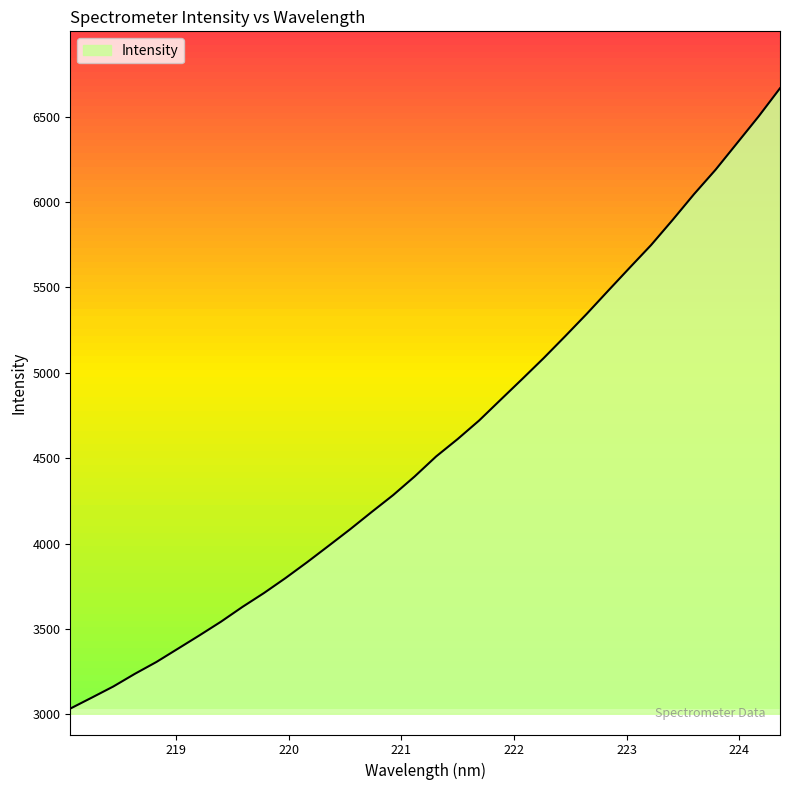

Reading right to left, list all the values displayed in this chart.

224.3616=6665.8	224.1709=6500.2	223.9802=6344.4	223.7895=6188.7	223.5987=6046.2	223.408=5894.8	223.2172=5748.0	223.0264=5614.8	222.8355=5480.2	222.6447=5344.4	222.4538=5213.8	222.263=5085.8	222.0721=4963.2	221.8812=4842.4	221.6902=4720.7	221.4993=4612.1	221.3083=4510.3	221.1174=4393.0	220.9264=4283.9	220.7354=4184.9	220.5444=4083.8	220.3533=3986.9	220.1623=3890.9	219.9712=3798.5	219.7801=3710.9	219.589=3629.6	219.3979=3542.9	219.2067=3462.8	219.0156=3384.8	218.8244=3307.0	218.6332=3237.7	218.442=3163.6	218.2508=3098.4	218.0596=3034.2